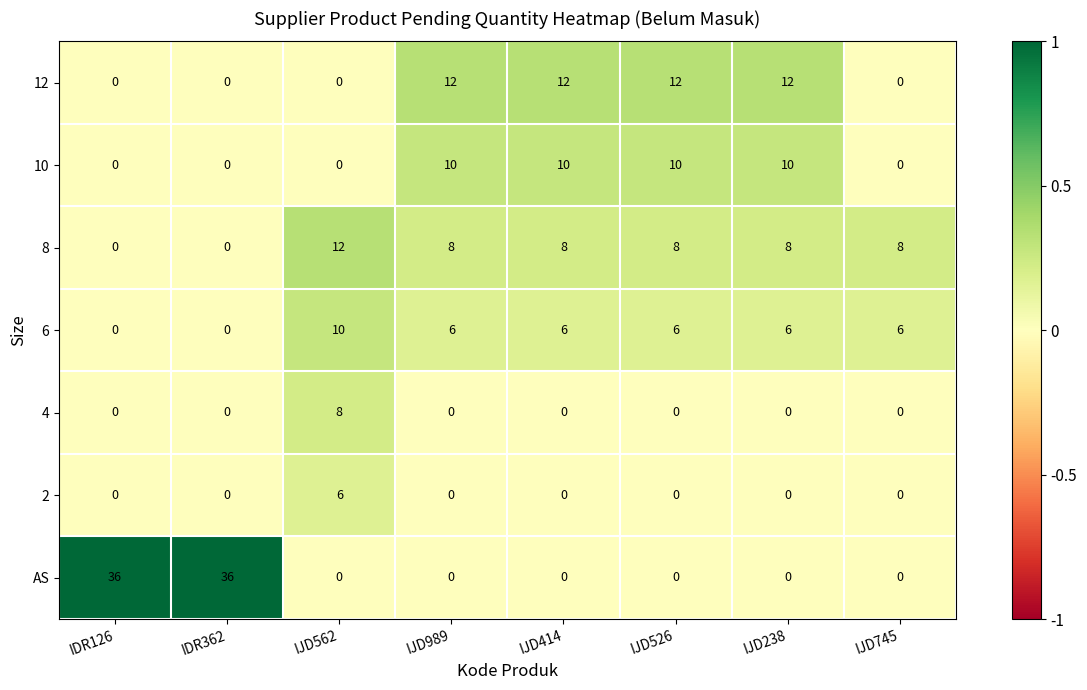

Which series changed the most between IJD238 and IJD745?

12